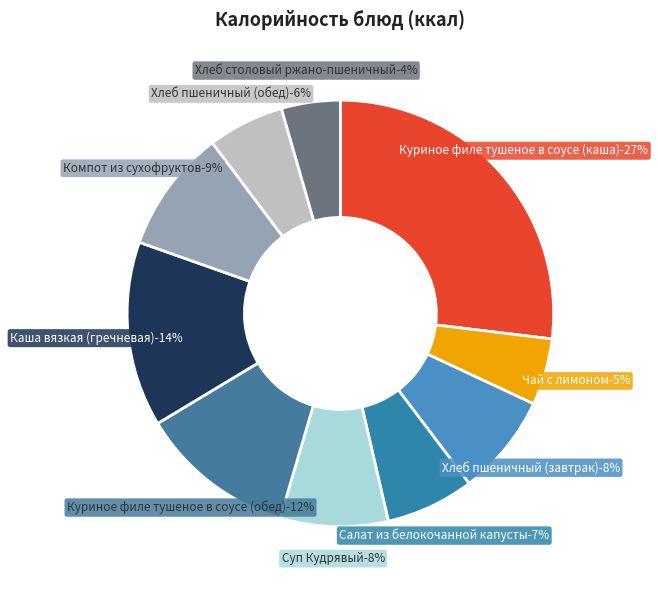

How many segments does this pie chart have?

10